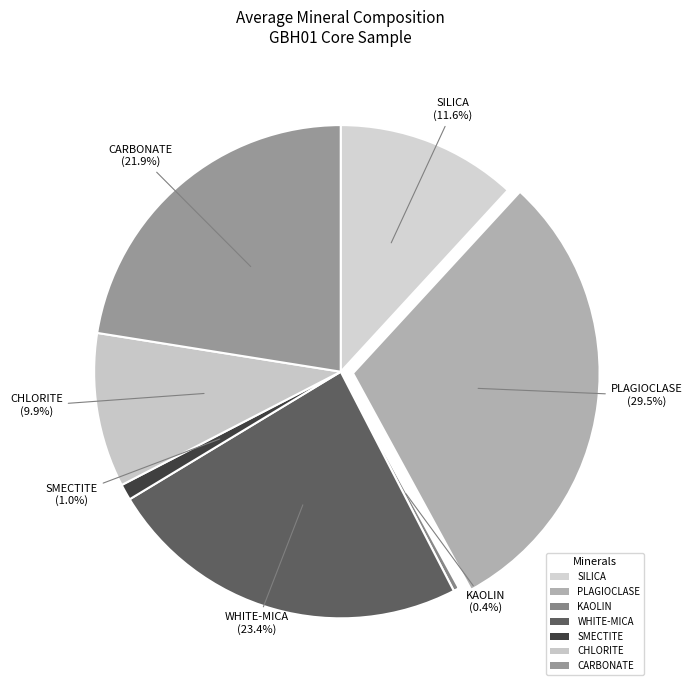

Do K-FELDSPAR and CARBONATE together represent more than half of the pie?

No